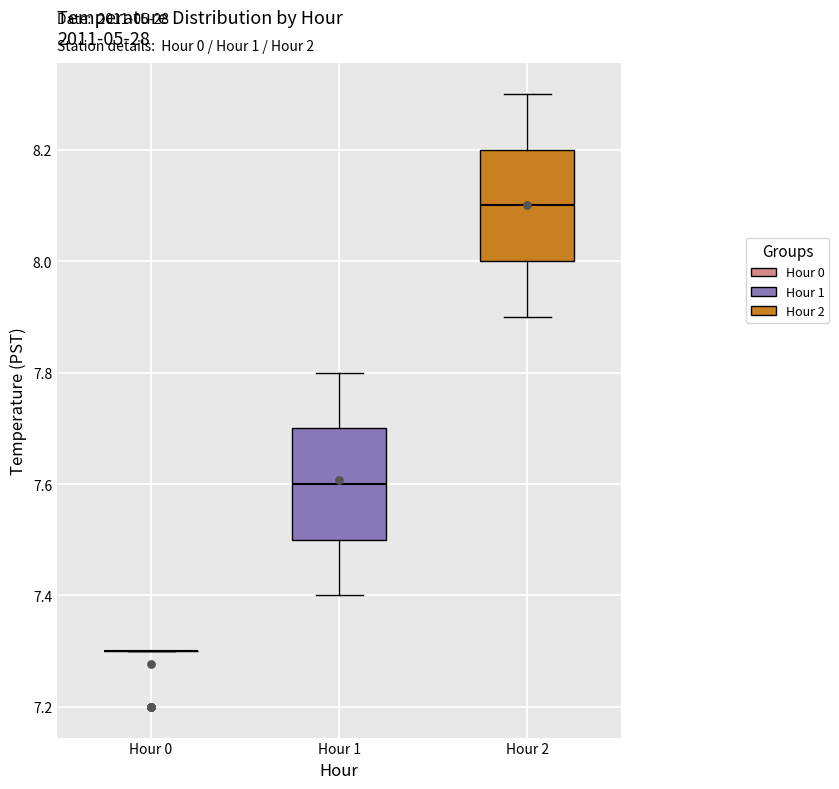

Reading left to right, transcribe this box plot: for each box, give where its median line is, the range the box spans, and where its two whiskers end, as read against the y-axis. The values are not printed on the chart, so give them approximately, as read against the axis.

Hour 0: box collapsed to a line at 7.3, whiskers 7.3 to 7.3
Hour 1: median 7.6, box 7.5 to 7.7, whiskers 7.4 to 7.8
Hour 2: median 8.1, box 8.0 to 8.2, whiskers 7.9 to 8.3